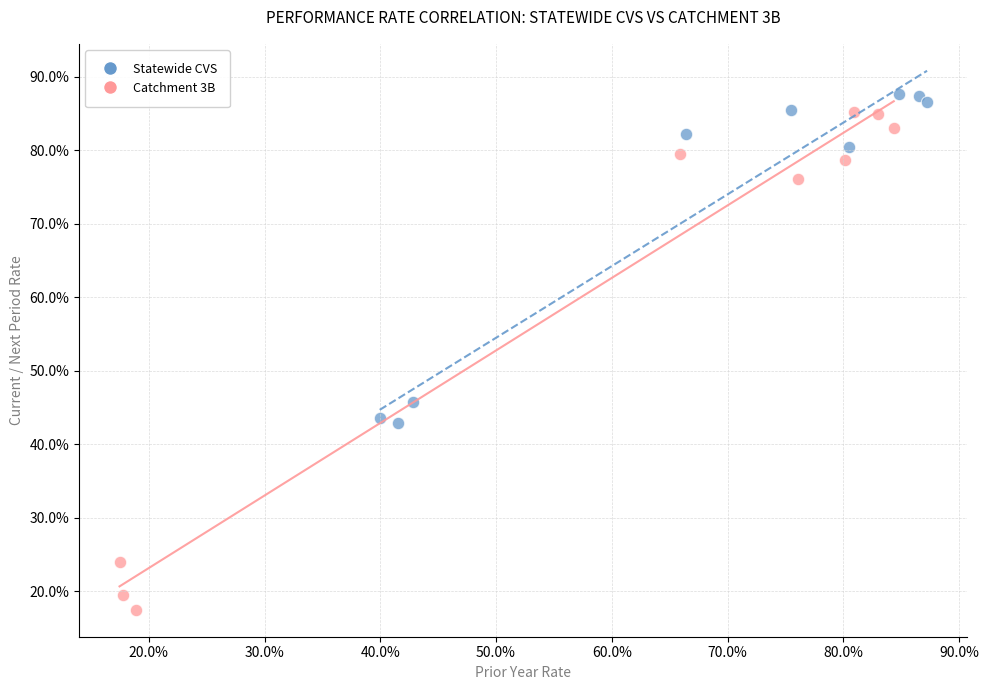

Which series has the widest spread of Y values?

Catchment 3B